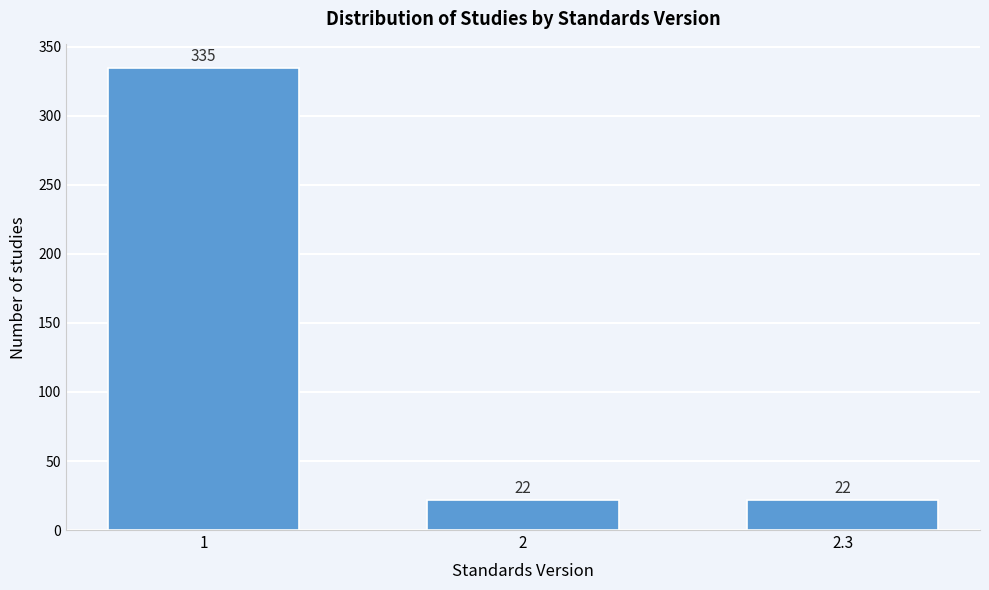

Reading left to right, what are all the values shown in this chart?

1=335	2=22	2.3=22